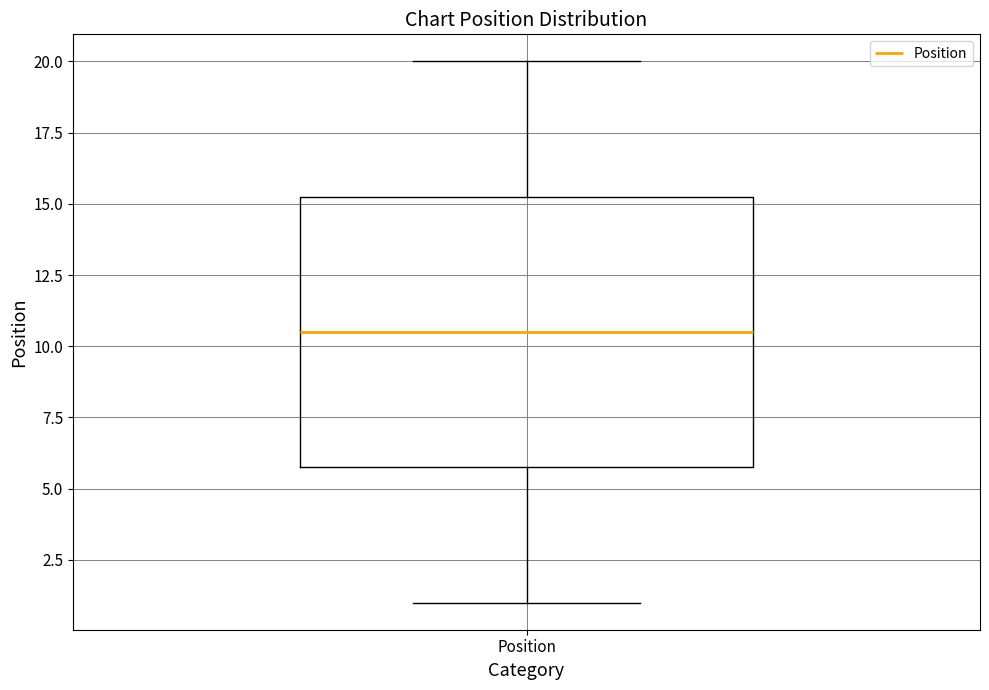

Where does the lower whisker of the box for Position end on the y-axis? The values are not printed on the chart, so give them approximately, as read against the axis.

1.0